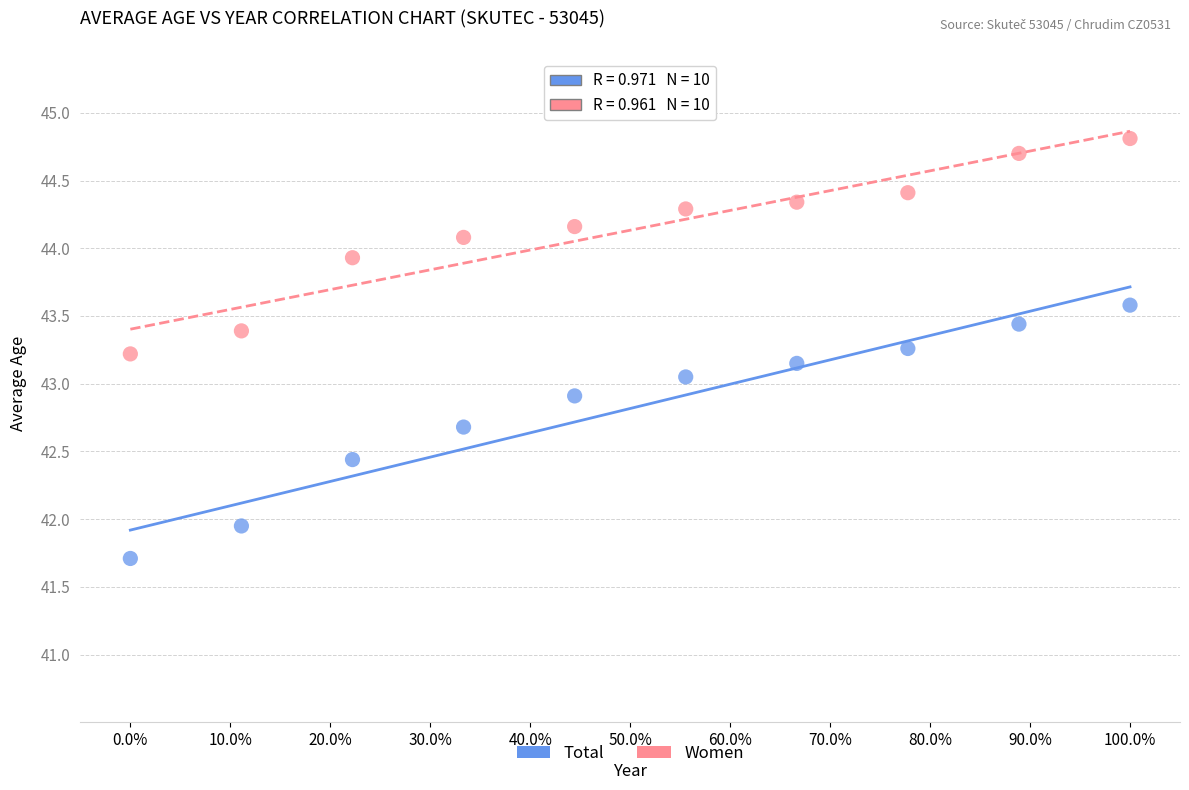

Across all data points, what is the range of X values (max minus min)?

100.0